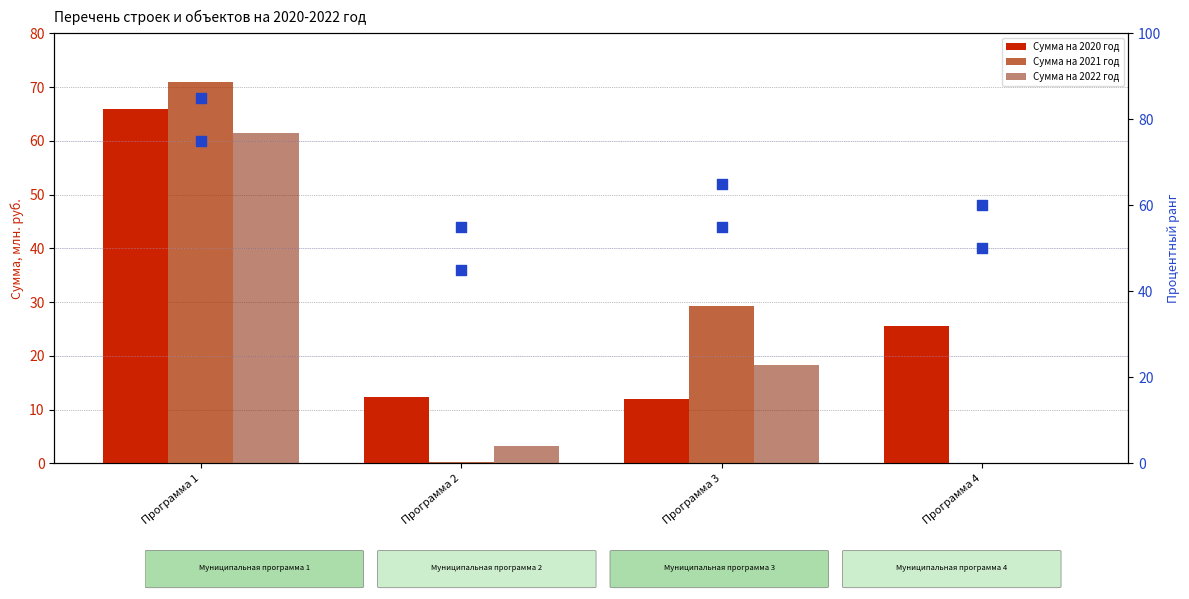

At which category is the sum across all series the highest?

Программа 1